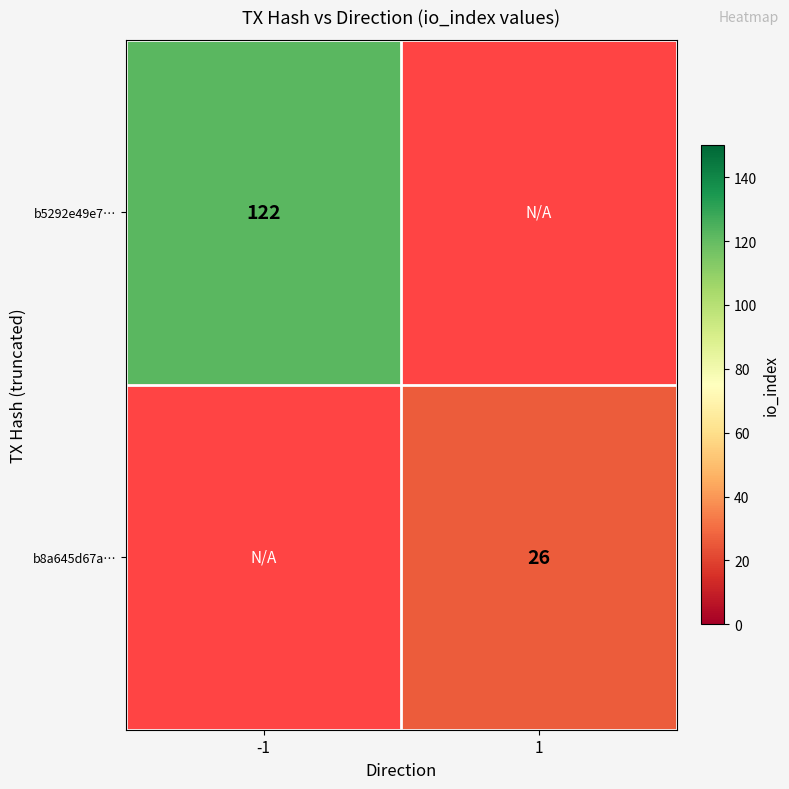

Is it true that b5292e49e7… equals 122 at -1?

True